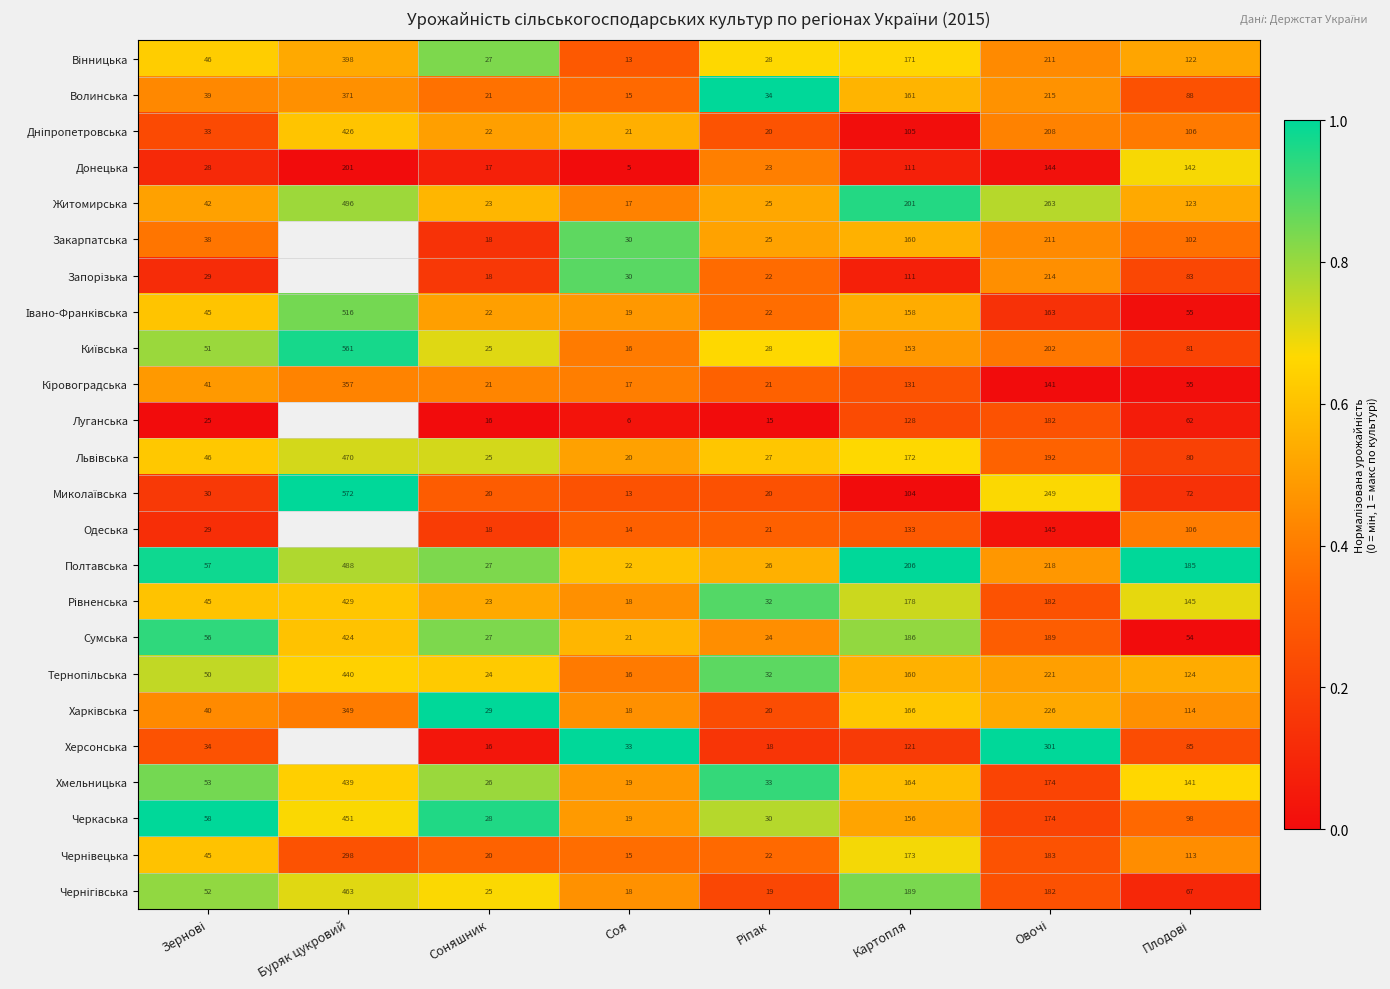

Which category has the lowest value in the Донецька series?

Соя